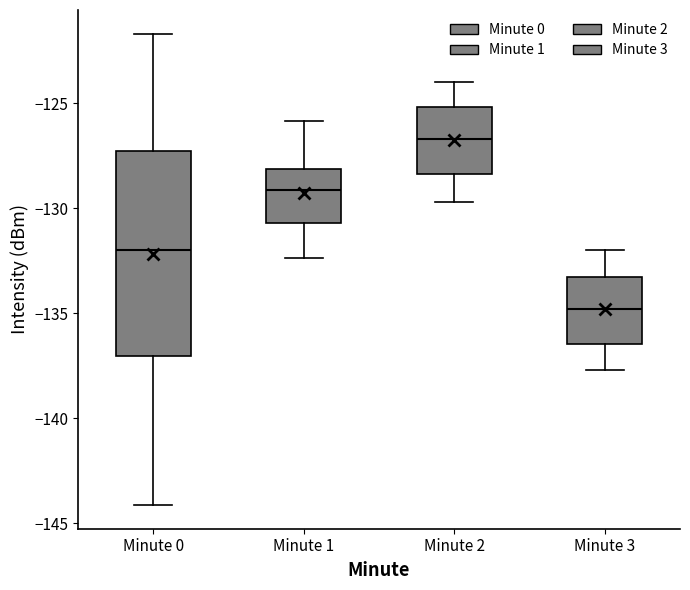

Reading left to right, transcribe this box plot: for each box, give where its median line is, the range the box spans, and where its two whiskers end, as read against the y-axis. The values are not printed on the chart, so give them approximately, as read against the axis.

Minute 0: median -132.0, box -137.0 to -127.5, whiskers -144.0 to -121.5
Minute 1: median -129.0, box -130.5 to -128.0, whiskers -132.5 to -126.0
Minute 2: median -126.5, box -128.5 to -125.0, whiskers -129.5 to -124.0
Minute 3: median -135.0, box -136.5 to -133.0, whiskers -137.5 to -132.0